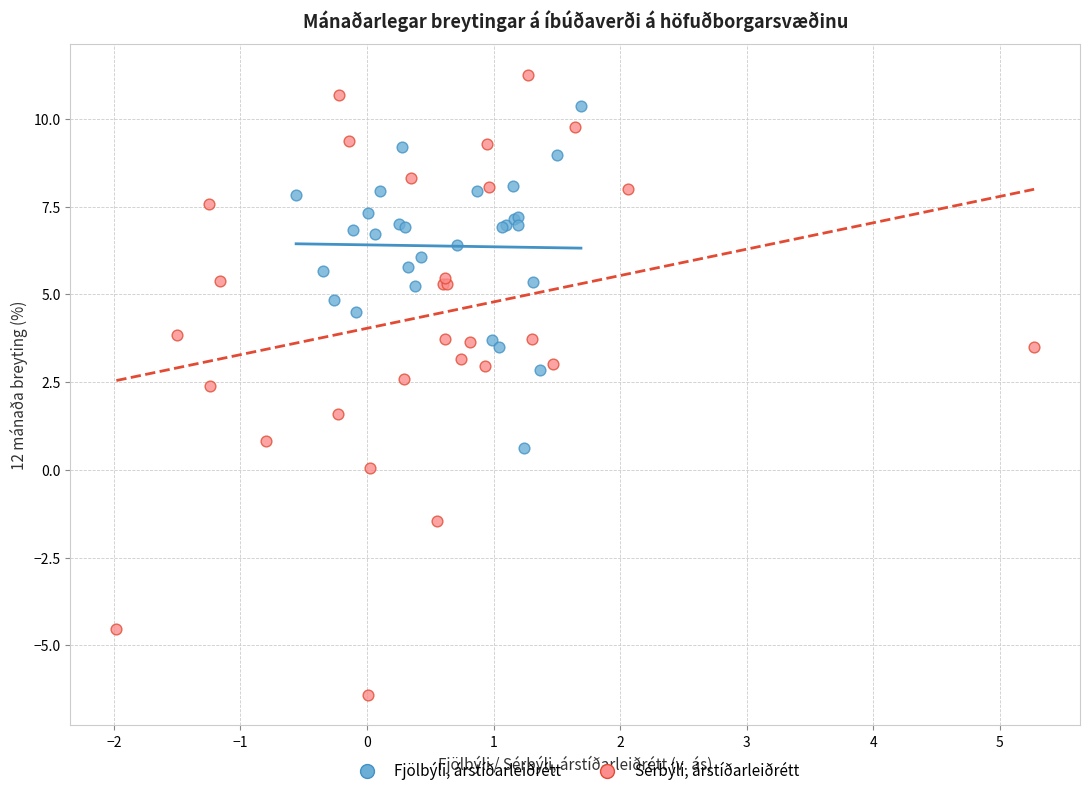

Which series contains the highest Y value?

Sérbýli, árstíðarleiðrétt